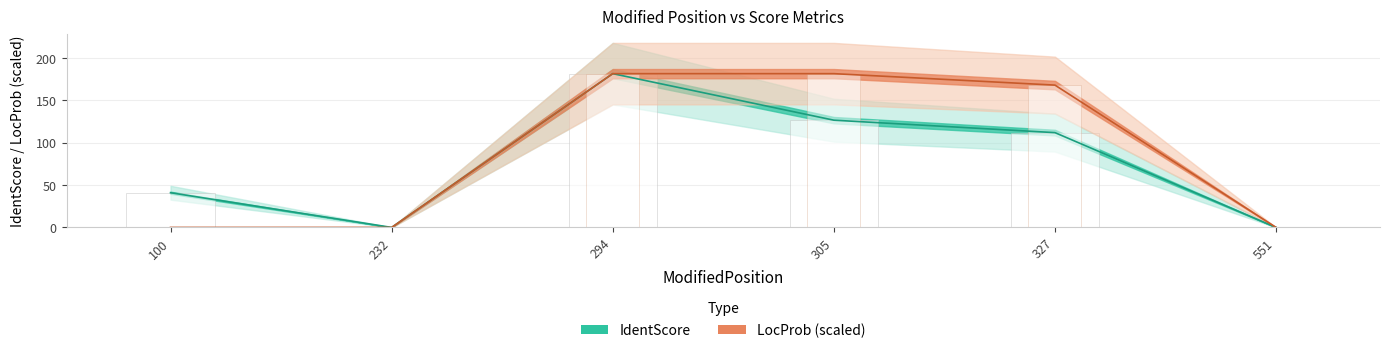

What is the sum of all IdentScore values?

461.3